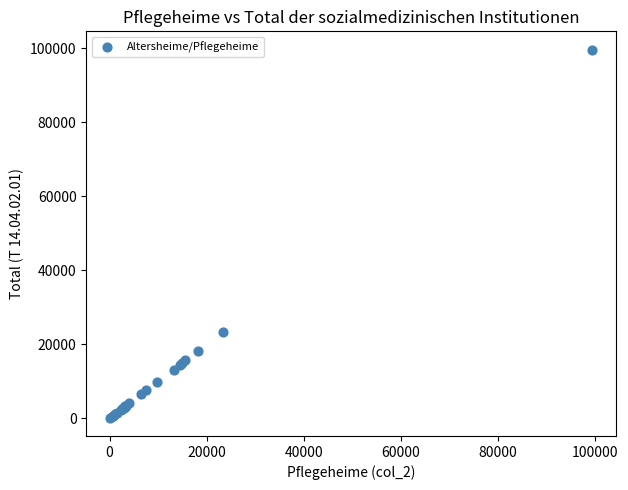

What Y value in the scatter plot is closest to 49908?

23404